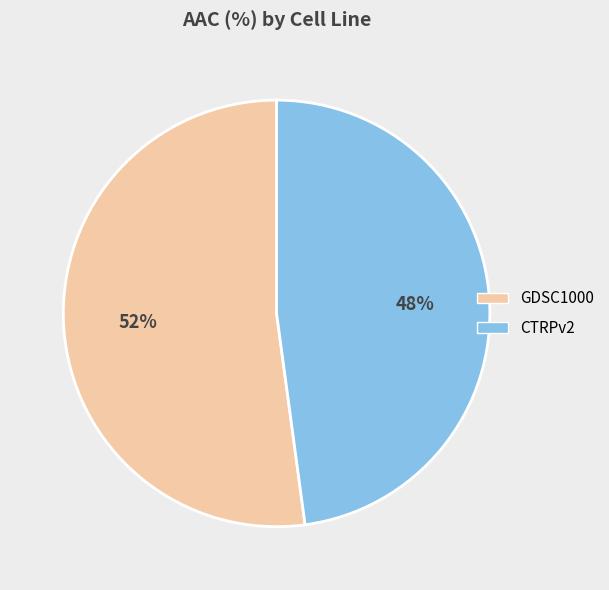

Is there any slice that represents more than half of the pie?

Yes